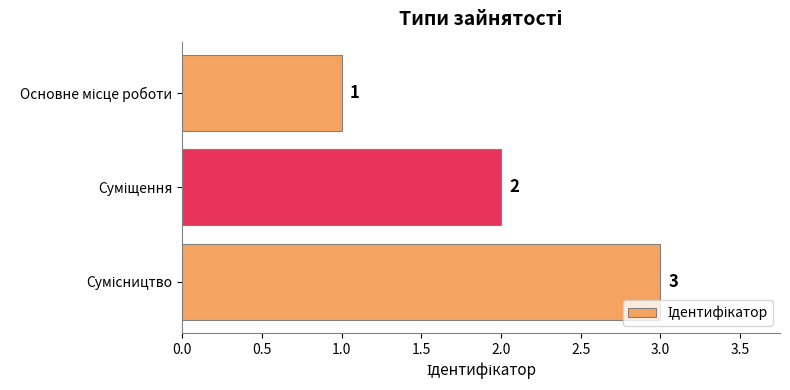

What is the value of the 3rd bar from the top?

3